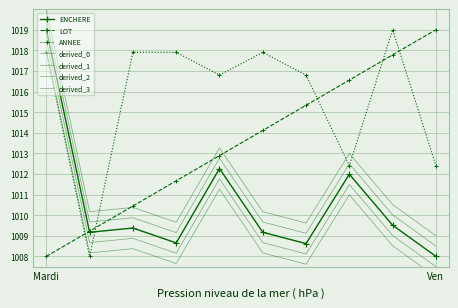

After their last crossing, which series has the higher values: ENCHERE or ANNEE?

ANNEE